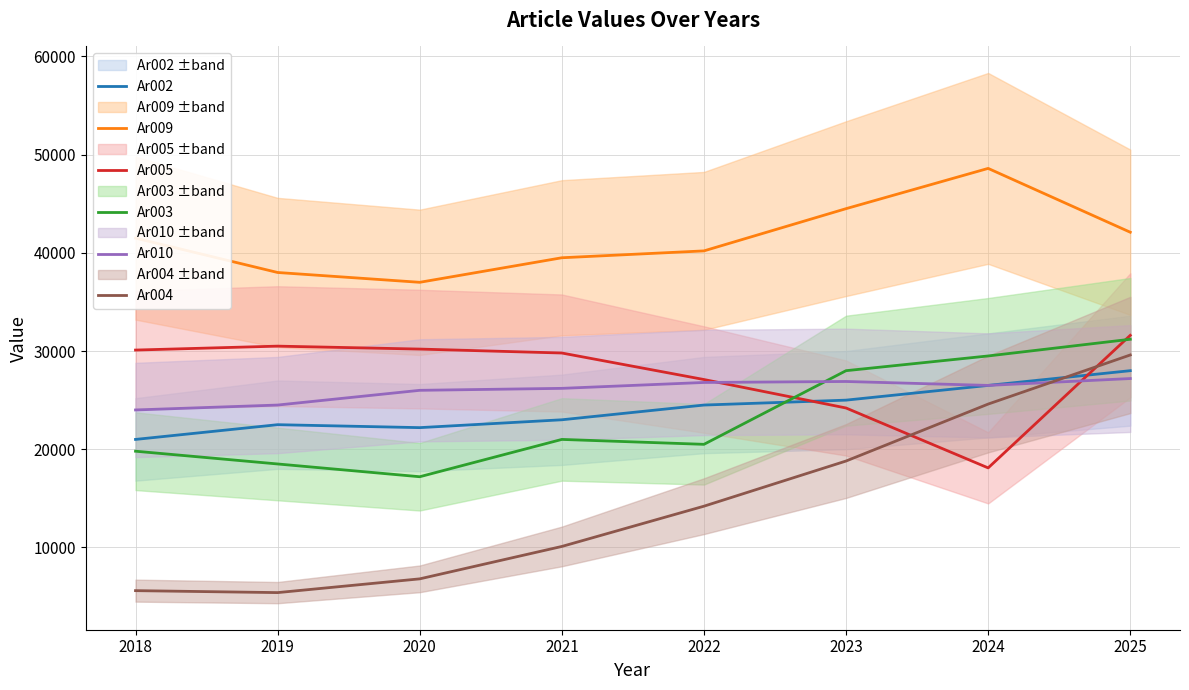

What is the value of the Ar009 point at the 3rd from the left?

37000